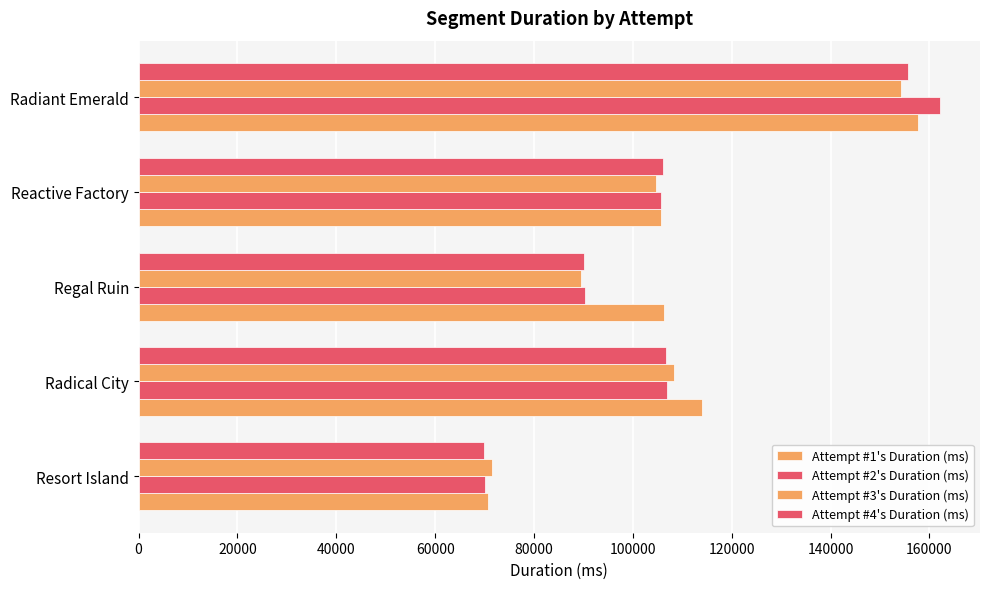

What is the average value of the Attempt #1's Duration (ms) series?

110906